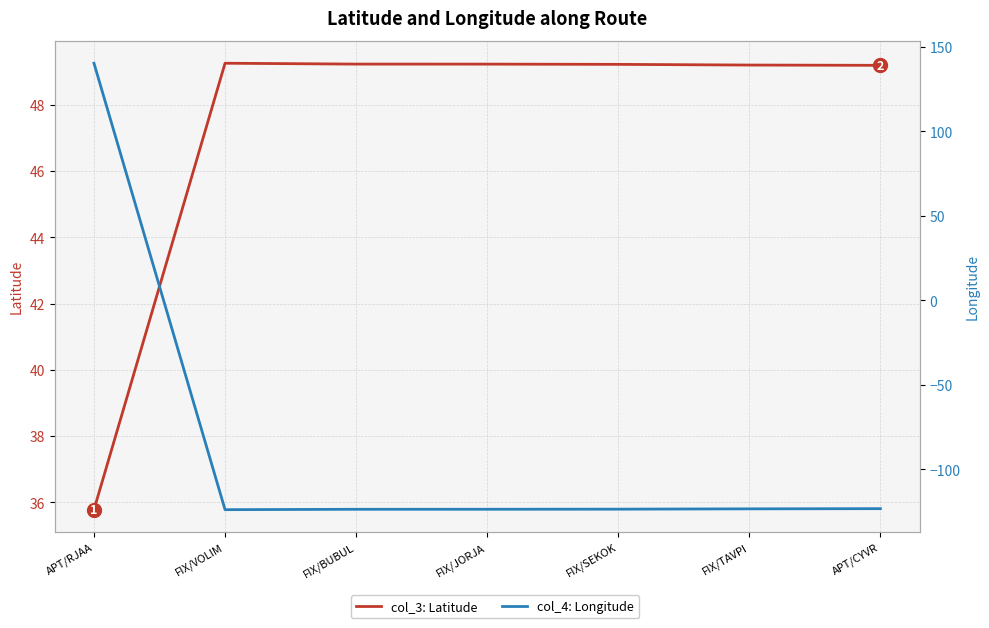

What is the smallest value displayed?

-123.8